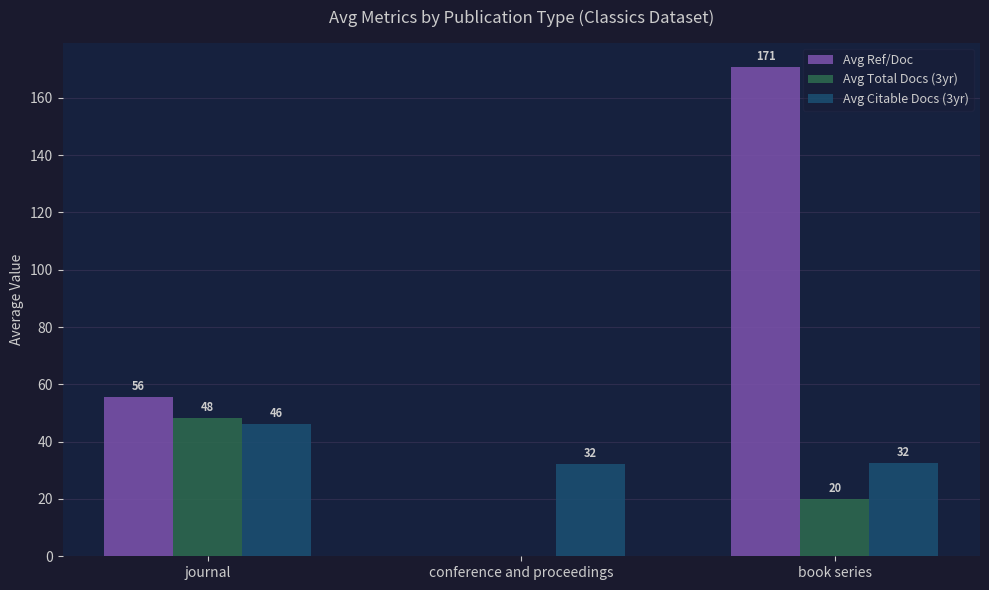

The Avg Ref/Doc series shows 306.8 at book series. True or false?

False